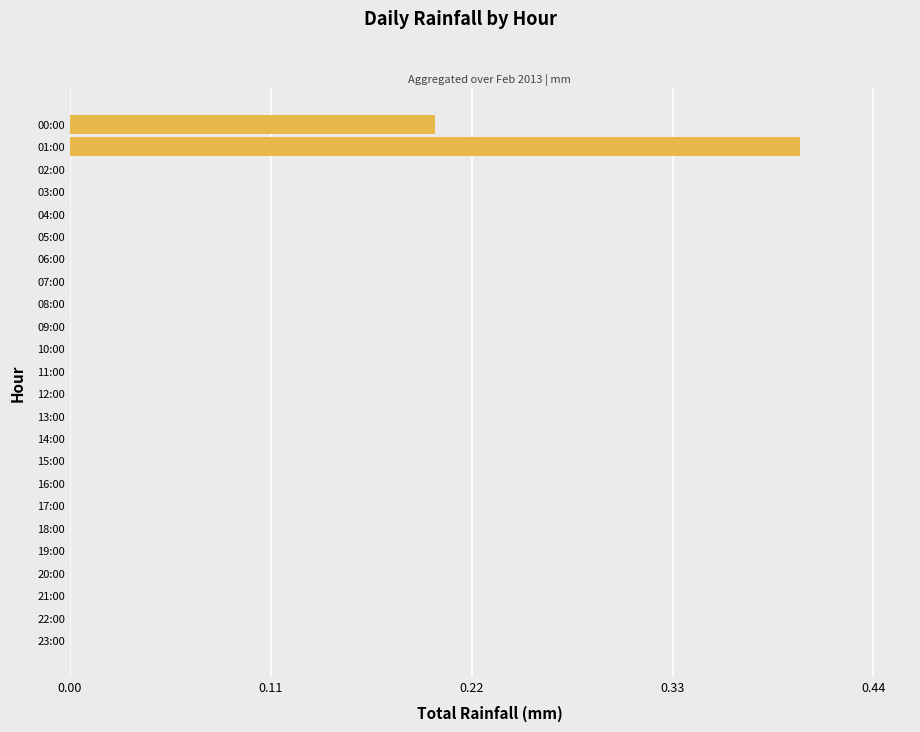

What is the sum of all values?

0.6